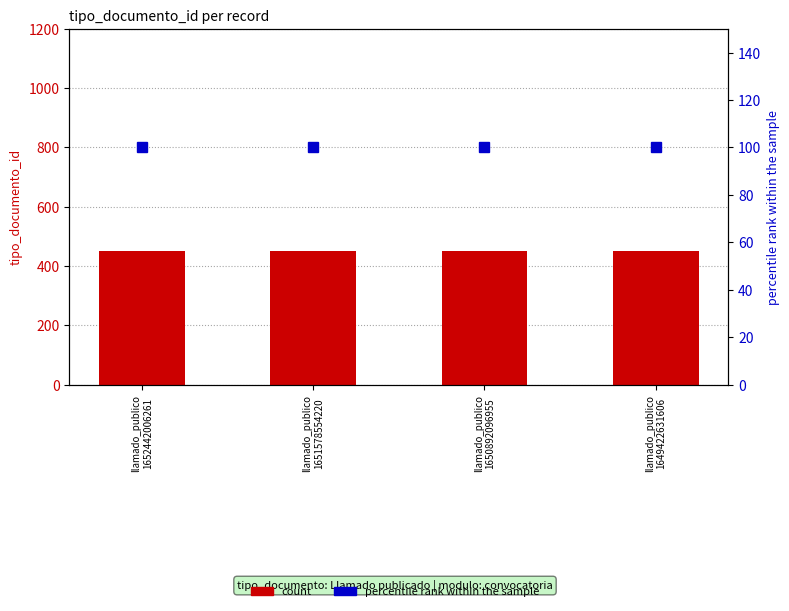

Does the chart contain any negative values?

No